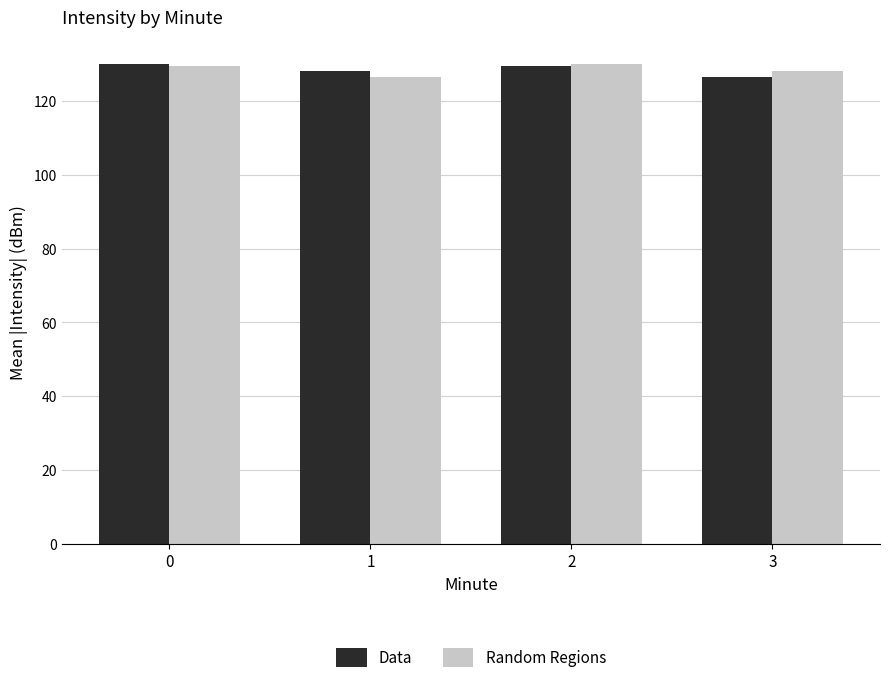

What is the lowest value of the Data series?

126.5